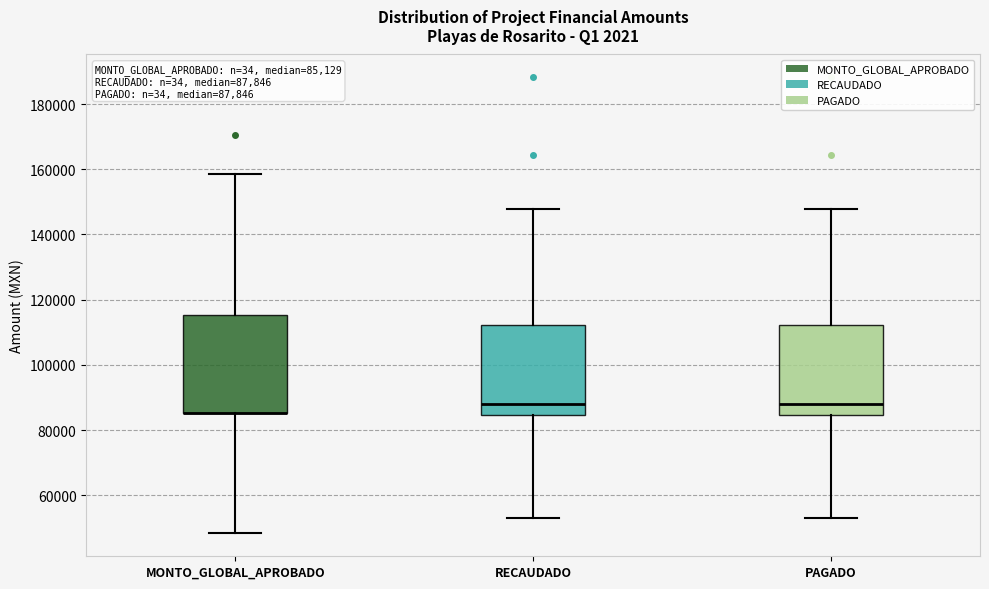

Comparing the boxes themselves (not the whiskers), which one is the tallest?

MONTO_GLOBAL_APROBADO